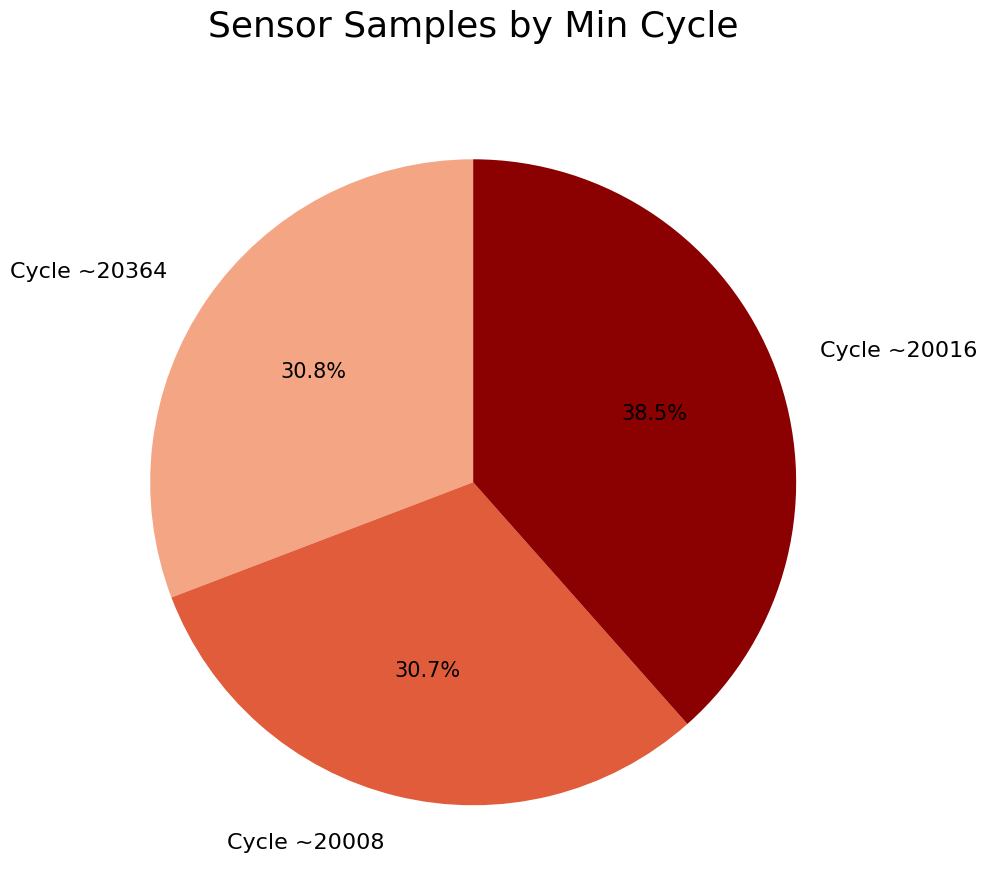

What is the total percentage of Cycle ~20008 and Cycle ~20016?

69.2%